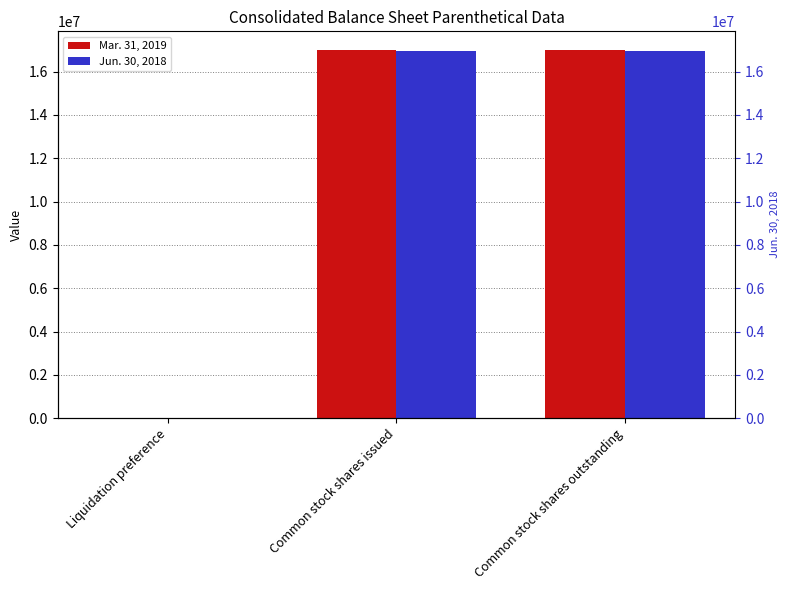

At which category is the sum across all series the highest?

Common stock shares issued